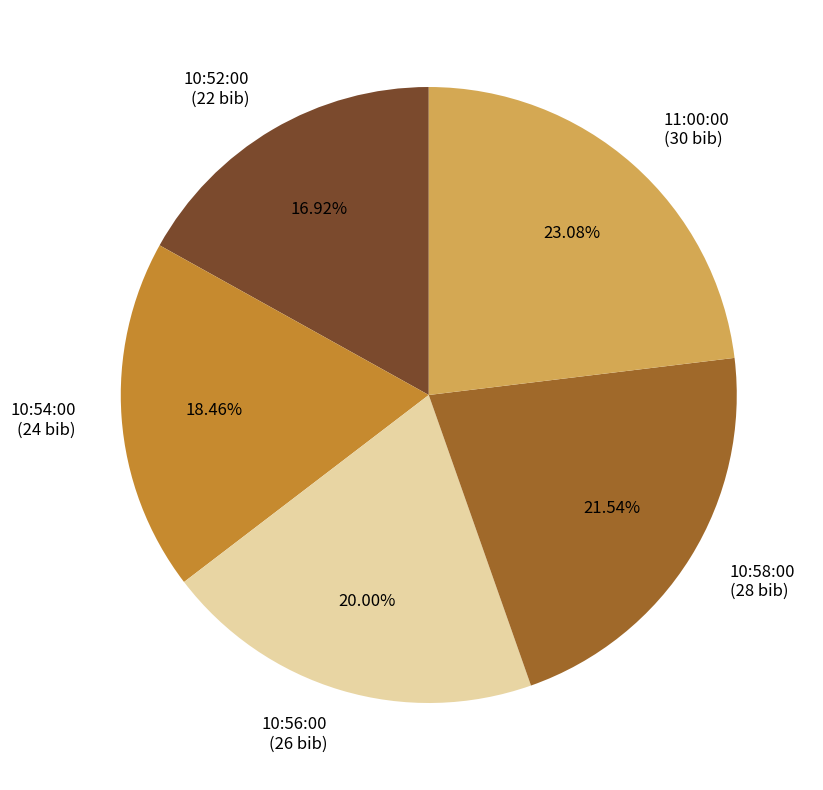

The 10:56:00 slice represents 32% of the pie. True or false?

False